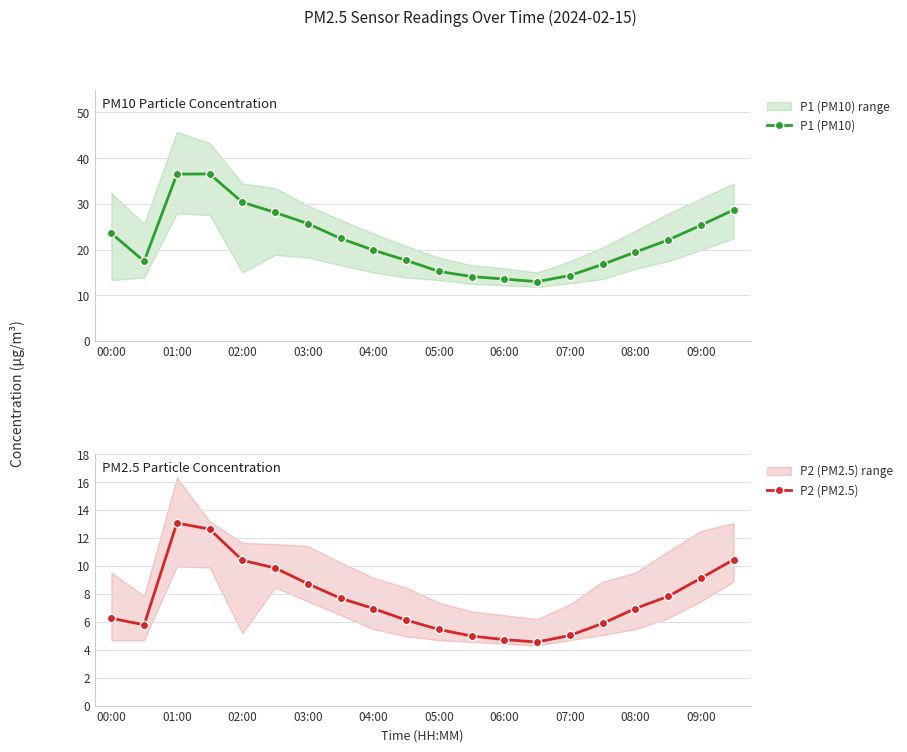

What is the difference between the P1 (PM10) values at 05:00 and 03:00?

10.4